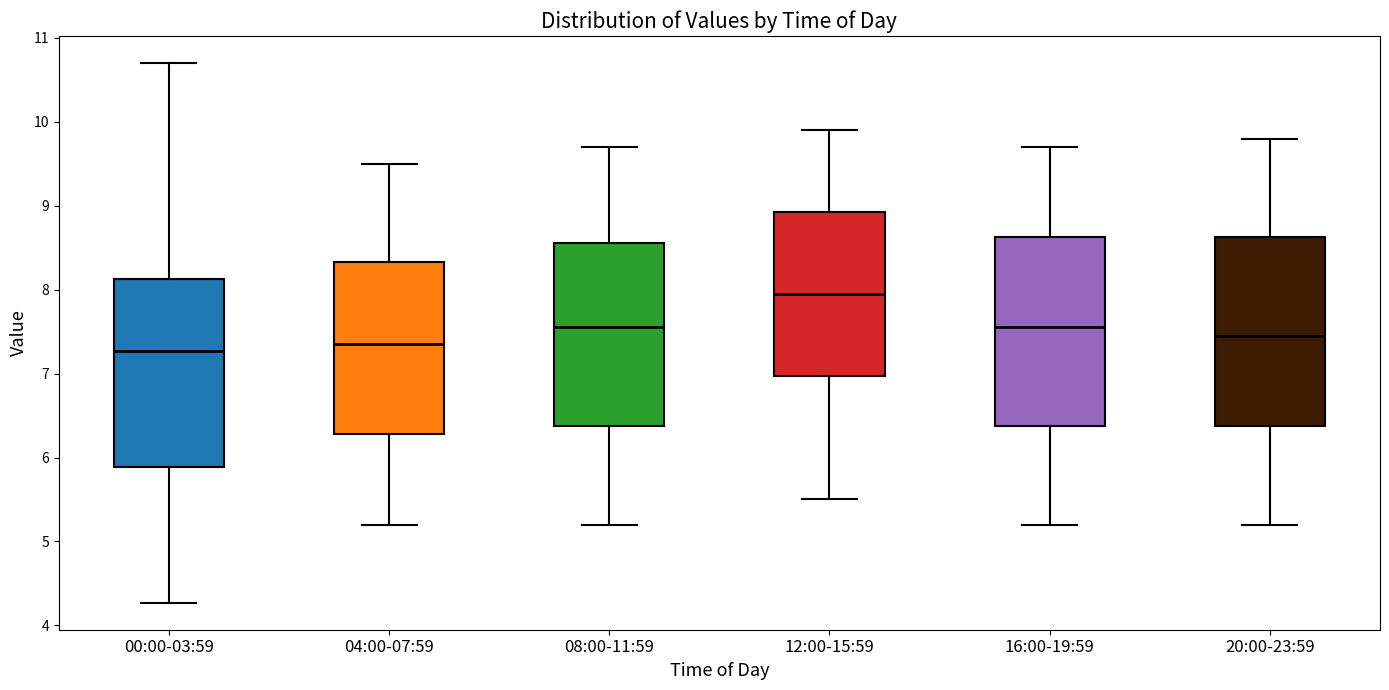

Reading left to right, read every box against the y-axis: the position of its median line, the range the box covers, and the ends of its whiskers. The values are not printed on the chart, so give them approximately, as read against the axis.

00:00-03:59: median 7.3, box 5.9 to 8.1, whiskers 4.3 to 10.7
04:00-07:59: median 7.4, box 6.3 to 8.3, whiskers 5.2 to 9.5
08:00-11:59: median 7.6, box 6.4 to 8.6, whiskers 5.2 to 9.7
12:00-15:59: median 8.0, box 7.0 to 8.9, whiskers 5.5 to 9.9
16:00-19:59: median 7.6, box 6.4 to 8.6, whiskers 5.2 to 9.7
20:00-23:59: median 7.5, box 6.4 to 8.6, whiskers 5.2 to 9.8